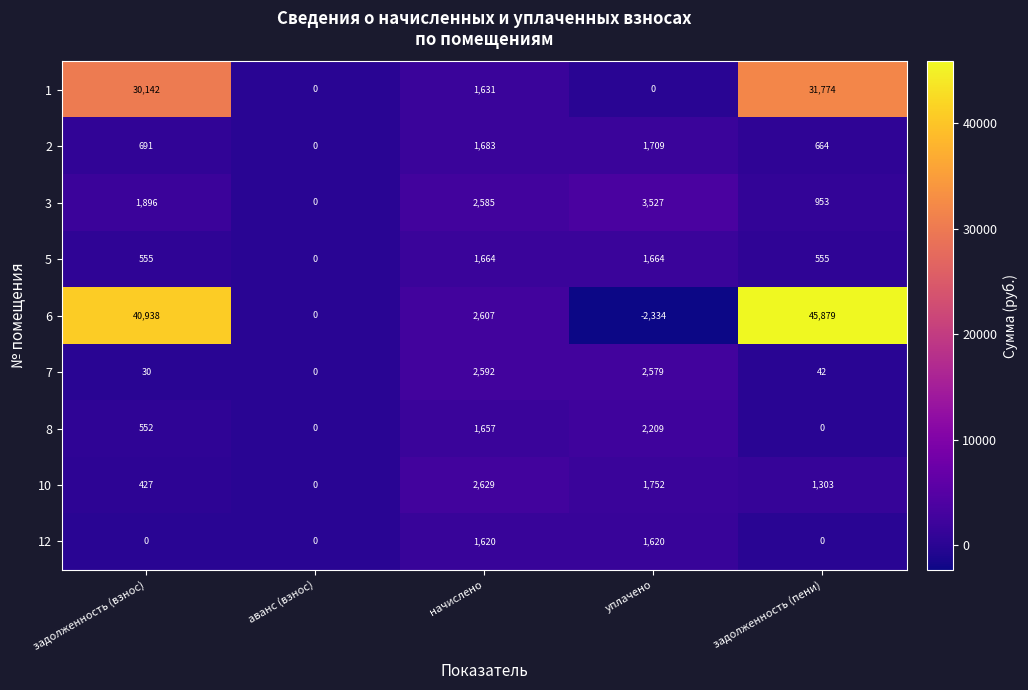

Which series has the largest range (max minus min)?

6